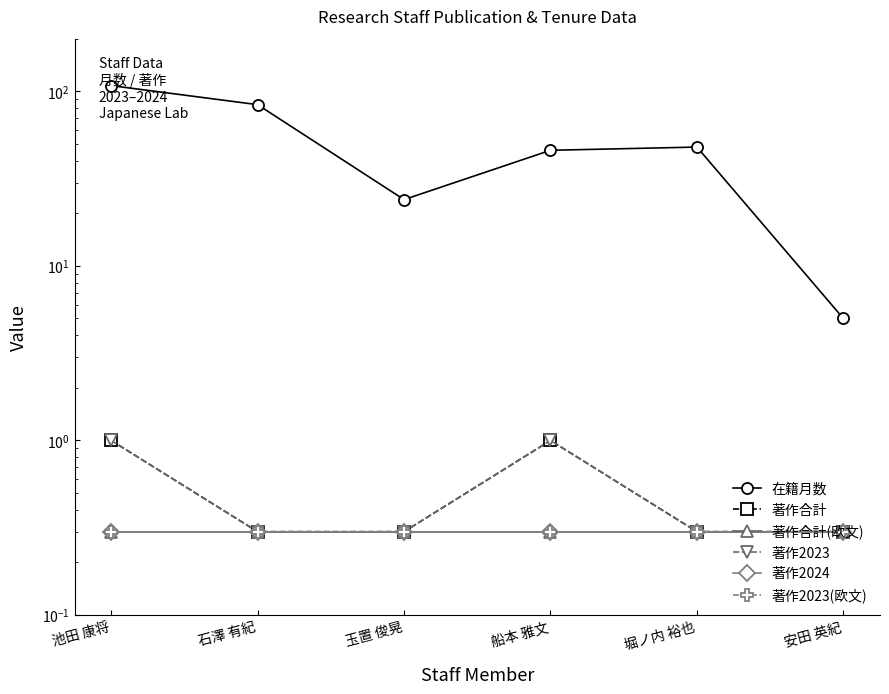

What is the average value of the 著作2023 series?

0.5